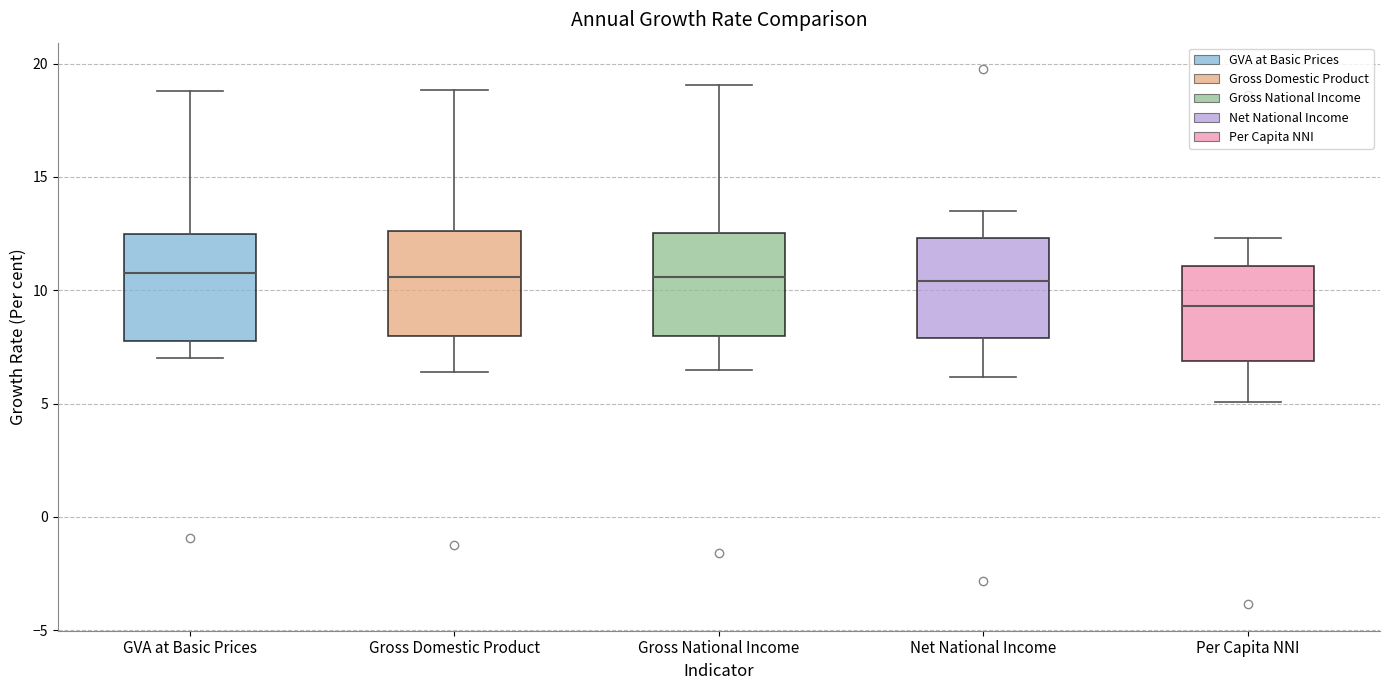

Reading left to right, transcribe this box plot: for each box, give where its median line is, the range the box spans, and where its two whiskers end, as read against the y-axis. The values are not printed on the chart, so give them approximately, as read against the axis.

GVA at Basic Prices: median 11.0, box 8.0 to 12.5, whiskers 7.0 to 19.0
Gross Domestic Product: median 10.5, box 8.0 to 12.5, whiskers 6.5 to 19.0
Gross National Income: median 10.5, box 8.0 to 12.5, whiskers 6.5 to 19.0
Net National Income: median 10.5, box 8.0 to 12.5, whiskers 6.0 to 13.5
Per Capita NNI: median 9.5, box 7.0 to 11.0, whiskers 5.0 to 12.5